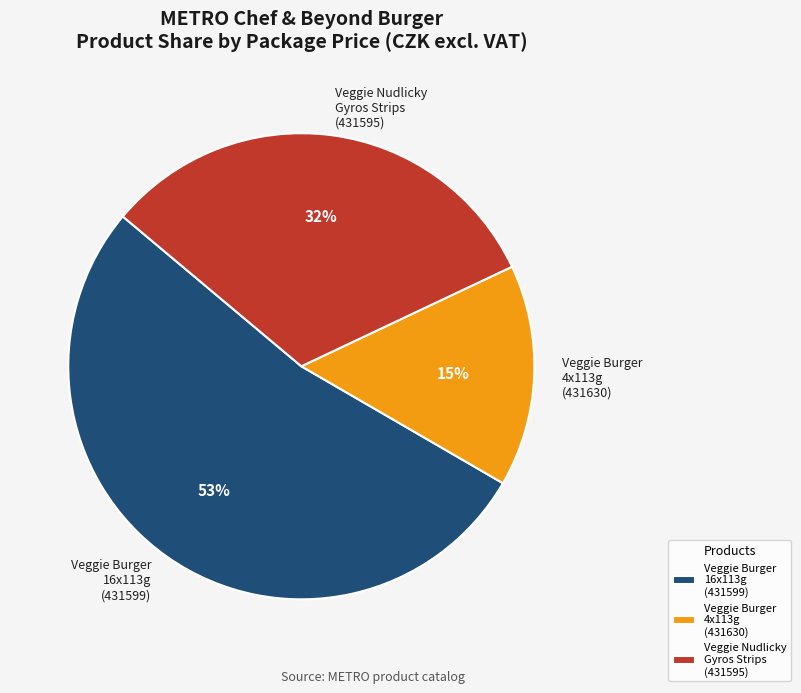

Is it true that Veggie Burger 4x113g (431630) is 15% of the pie?

True